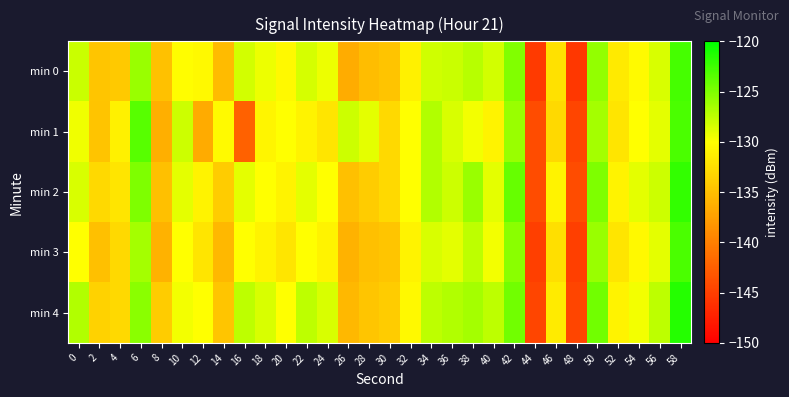

Between 4 and 14, which is larger?

4